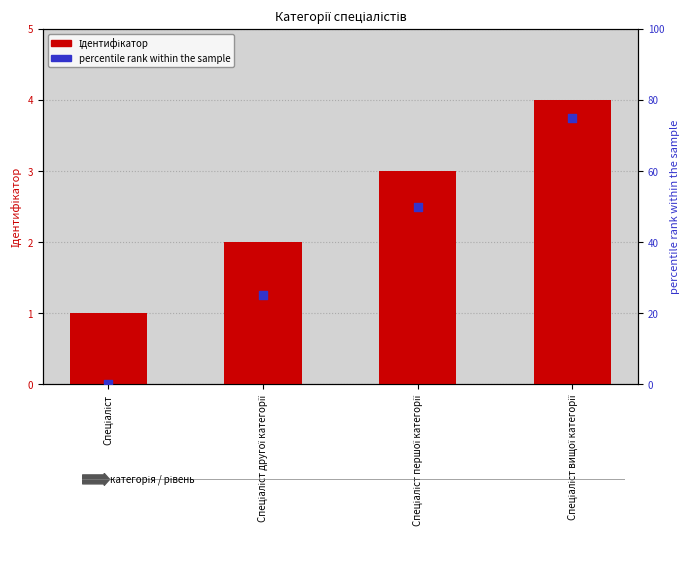

Which series has the largest total across all categories?

percentile rank